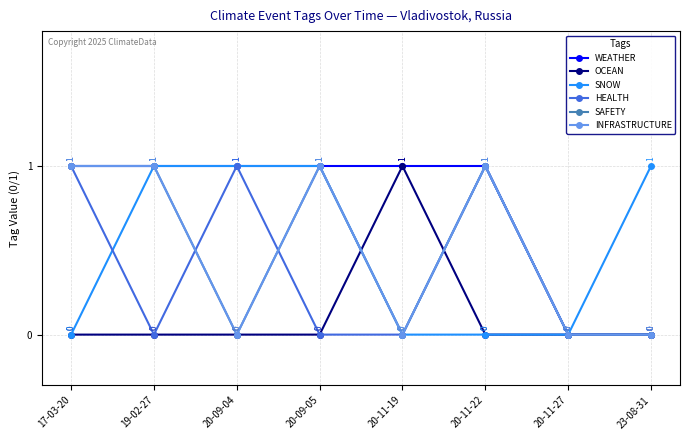

What is the sum of the INFRASTRUCTURE values at 20-11-22 and 19-02-27?

2